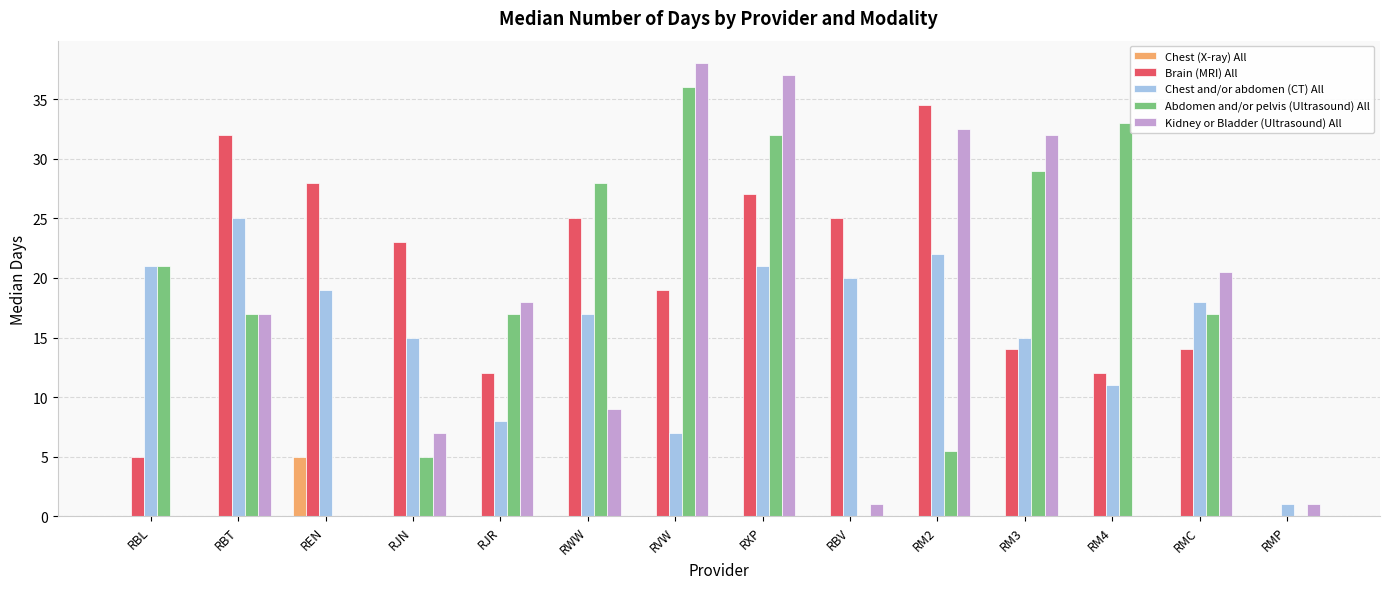

How many groups of bars are there?

14